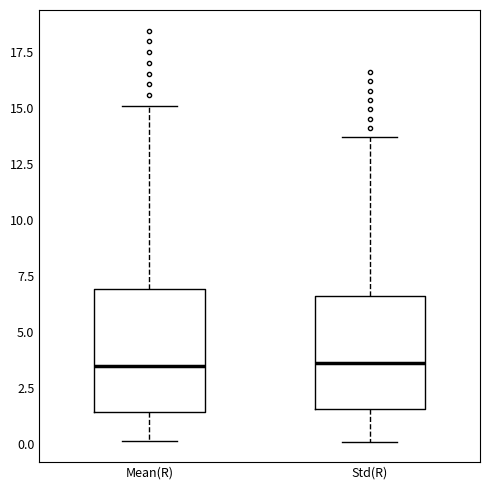

Where does the lower whisker of the box for Std(R) end on the y-axis? The values are not printed on the chart, so give them approximately, as read against the axis.

0.0